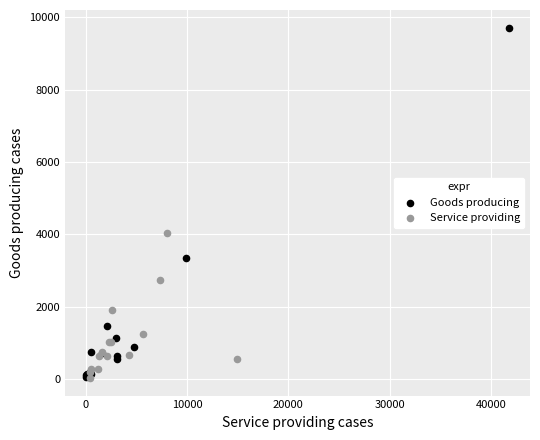

Which series contains the highest Y value?

Goods producing